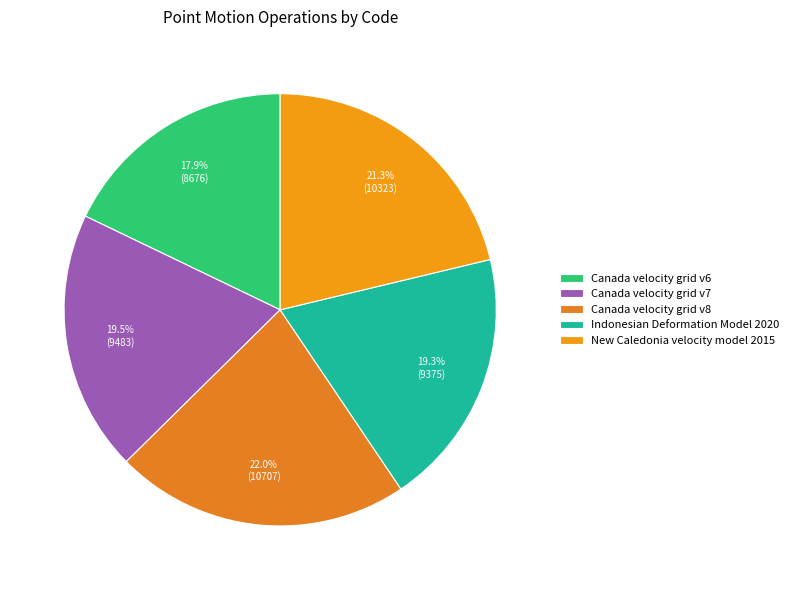

To the nearest percent, what percentage of the pie is Canada velocity grid v7?

20%